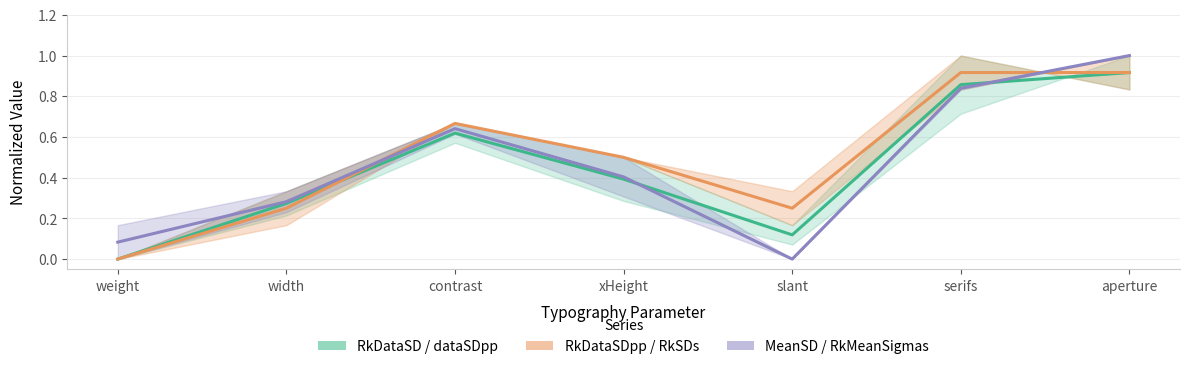

What is the label of the 5th point from the left?

slant